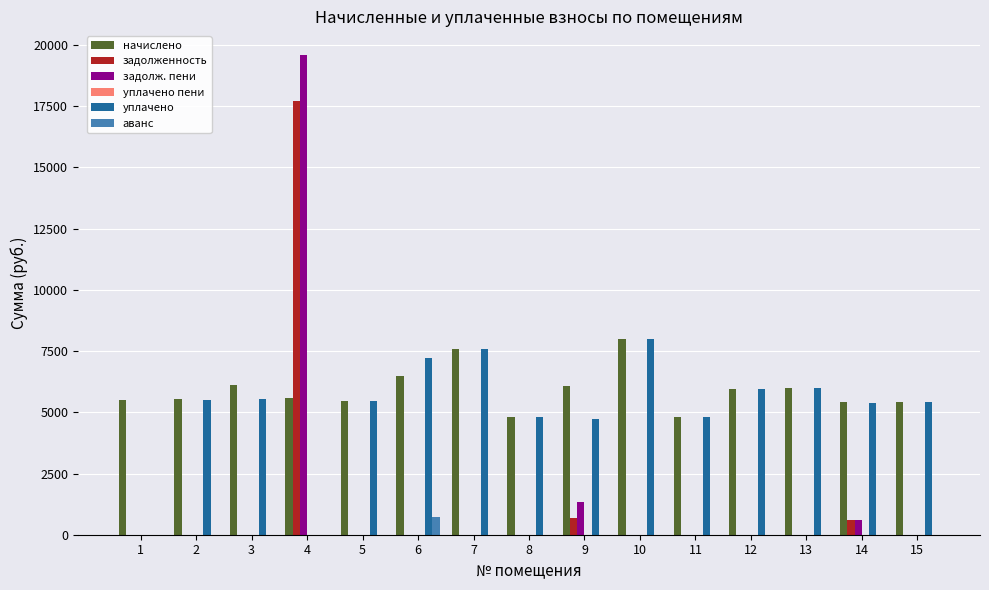

True or false: задолж. пени has a value of 0.0 at 11.

True